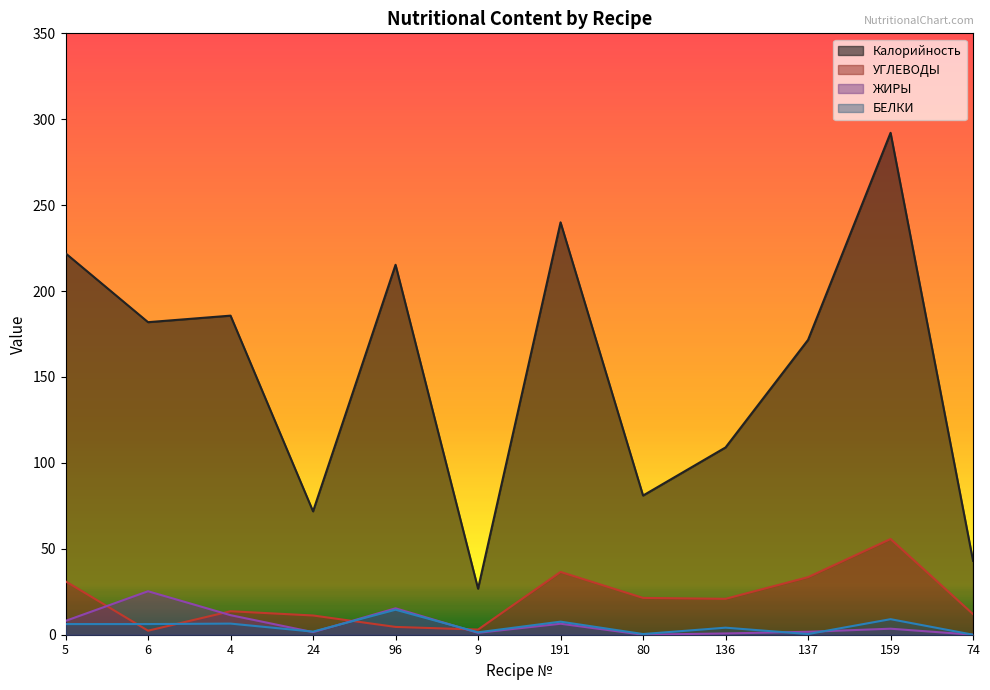

True or false: Калорийность and УГЛЕВОДЫ intersect in this chart.

False